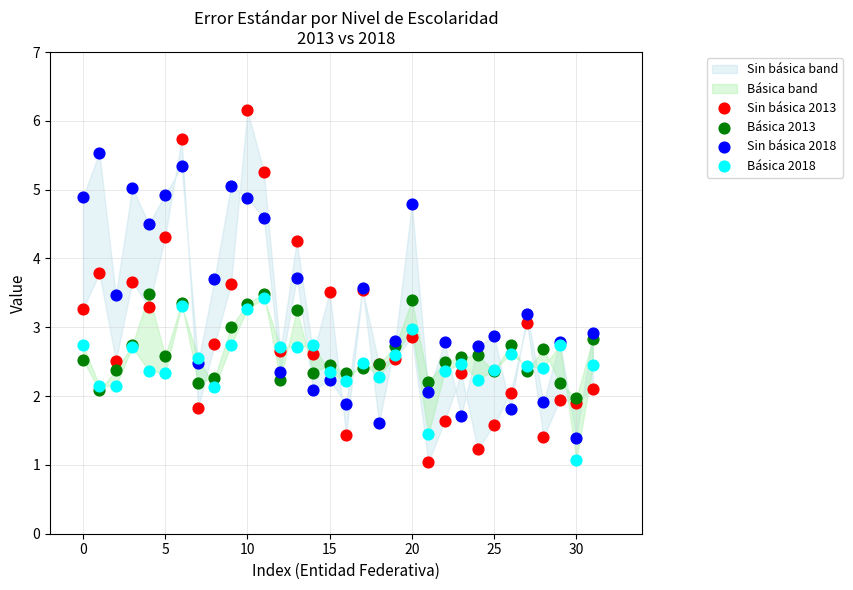

Which series reaches the maximum Y coordinate?

Sin básica 2013